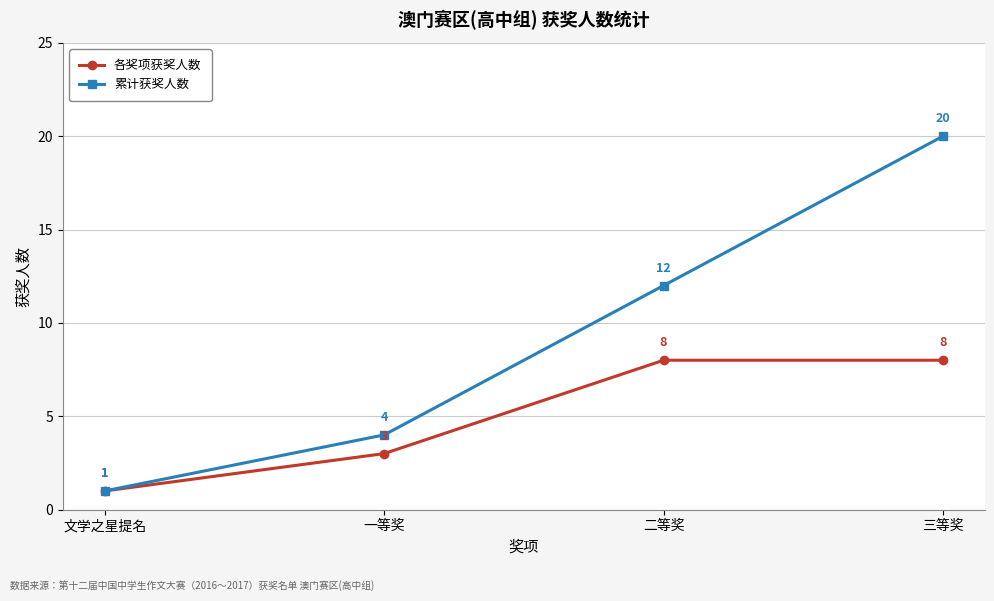

What position from the left is 三等奖?

4